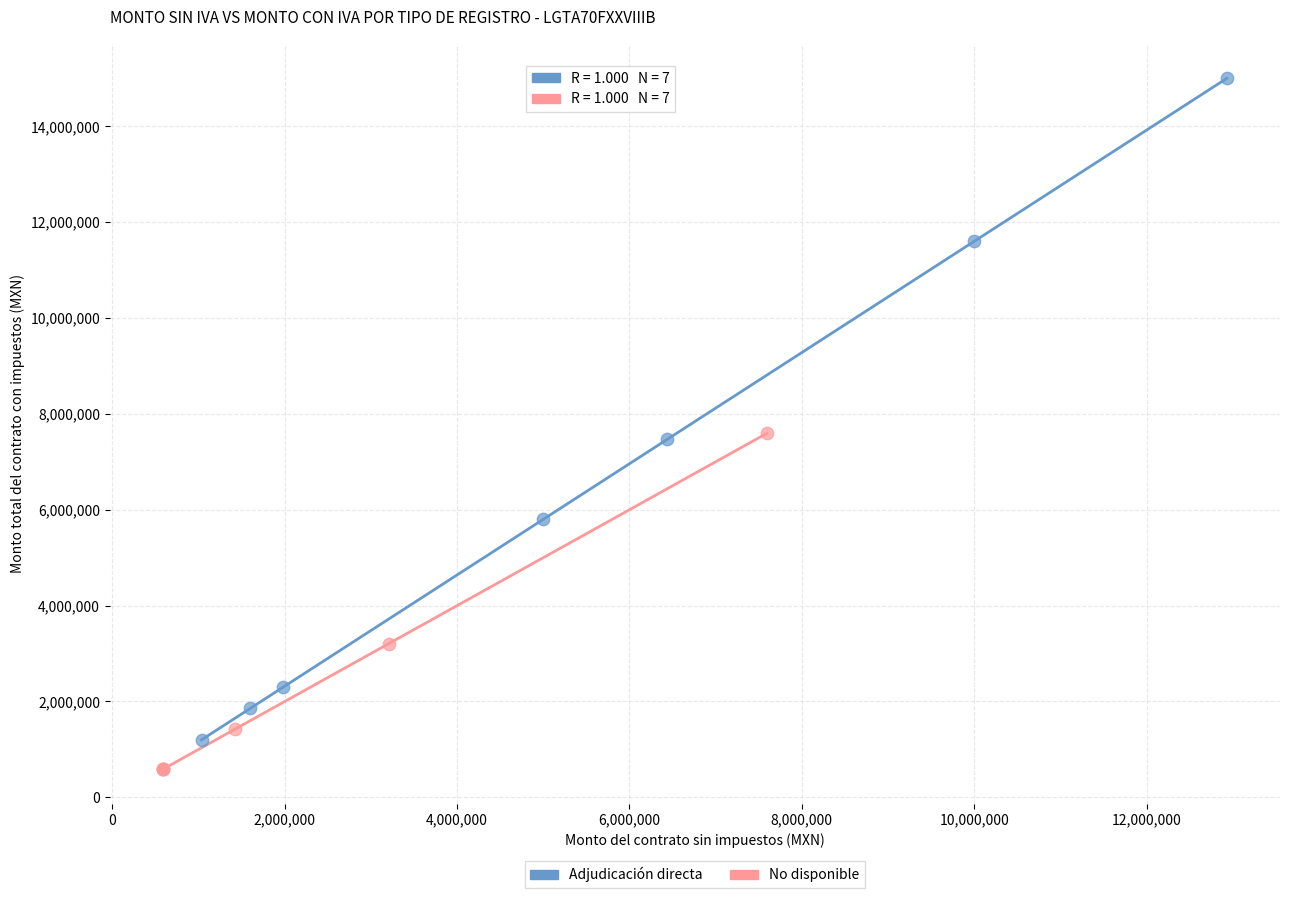

Which series has the widest spread of Y values?

Adjudicación directa